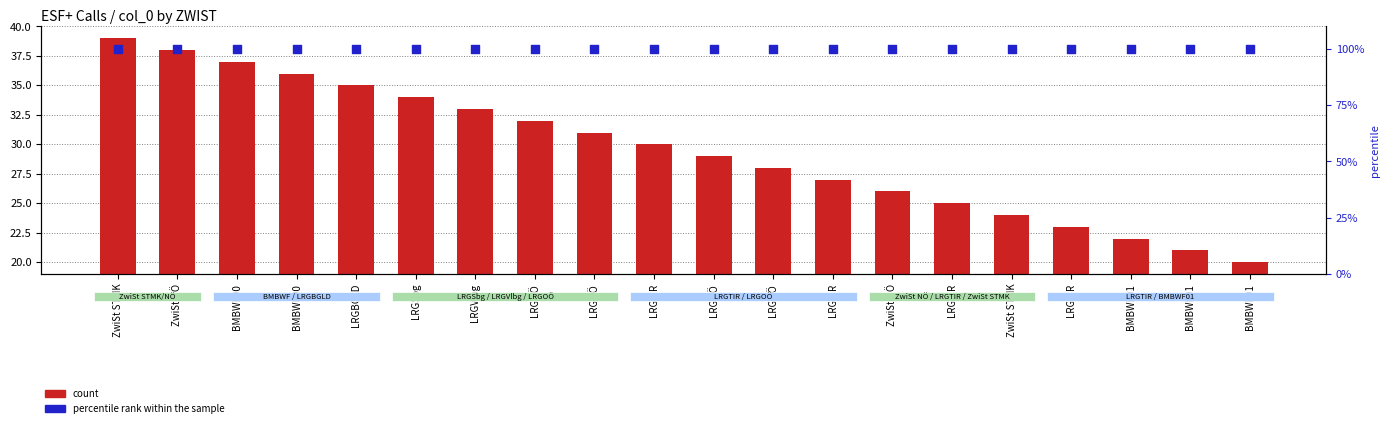

What is the total value across all series at LRGSbg?

134